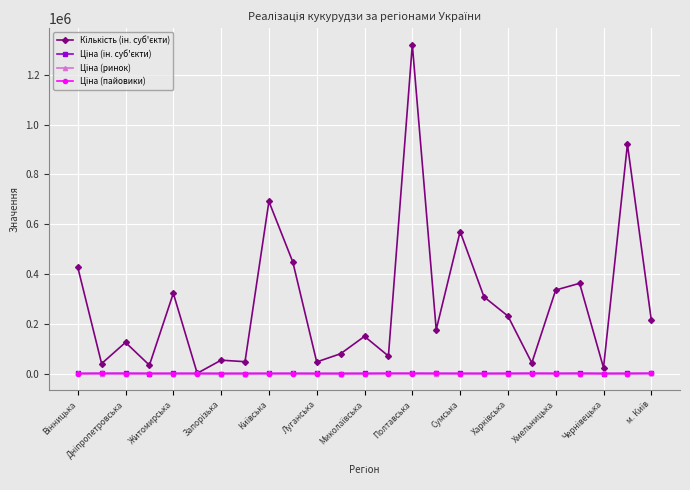

How many interior local valleys does the Кількість (ін. суб'єкти) series have?

9